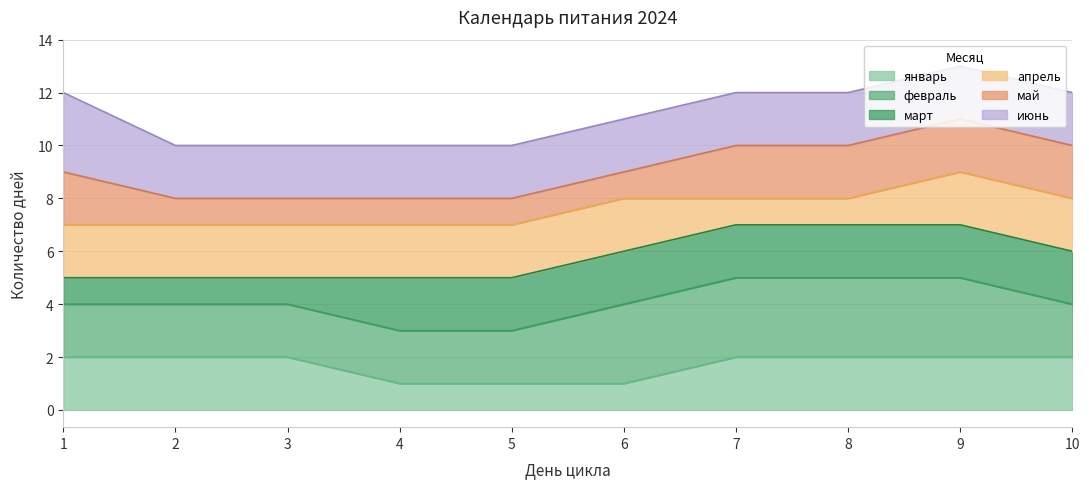

The январь series shows 2 at 1. True or false?

True